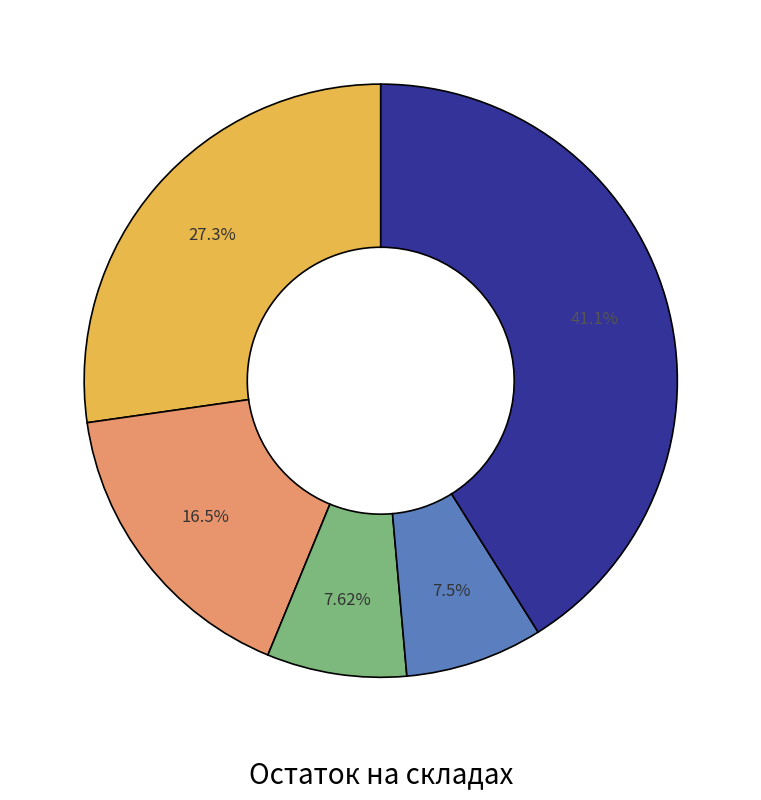

Is there any slice that represents more than half of the pie?

No